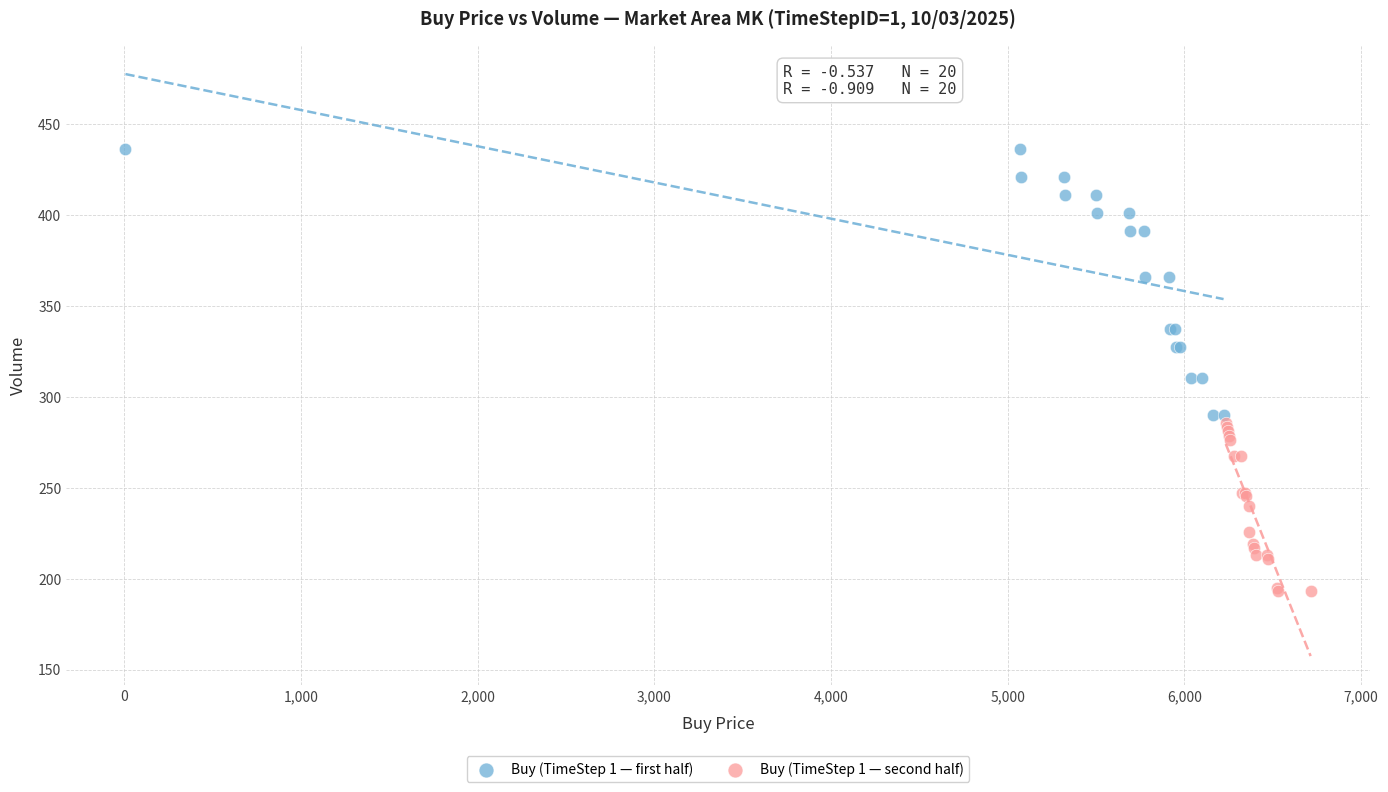

Which series contains the highest Y value?

Buy (TimeStep 1 — first half)